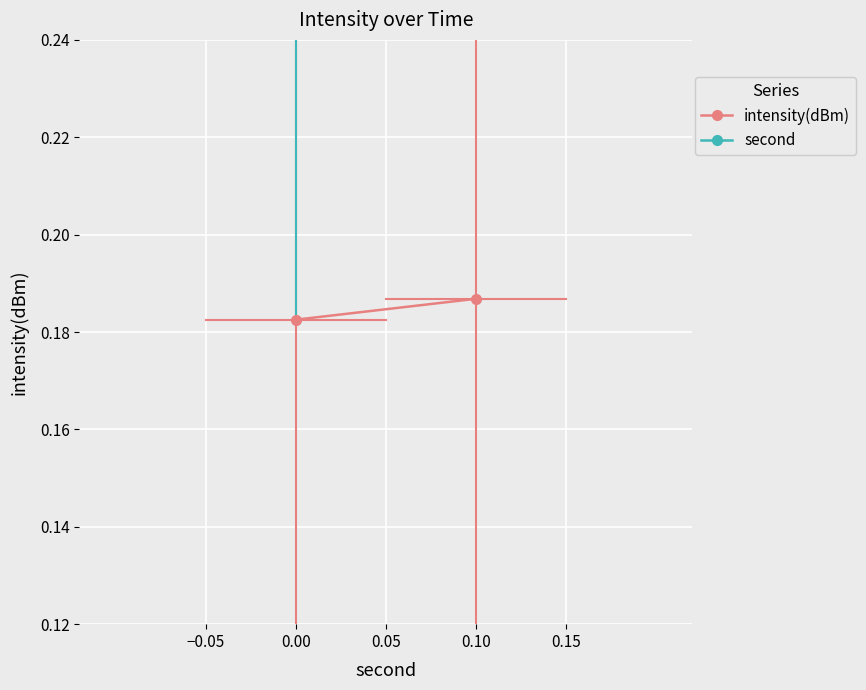

Is it true that intensity(dBm) equals 0.1 at 0.00?

False